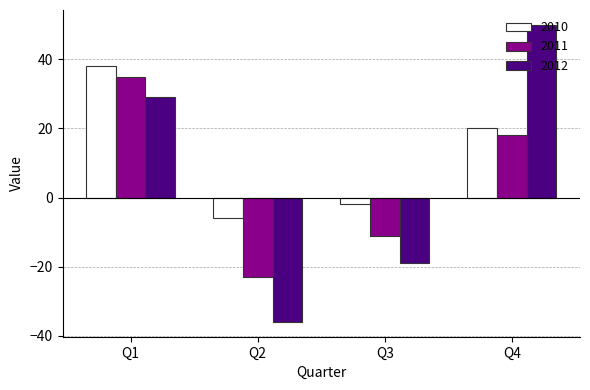

Which category has the highest value in the 2010 series?

Q1